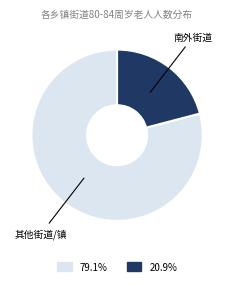

Does any single category account for the majority?

Yes